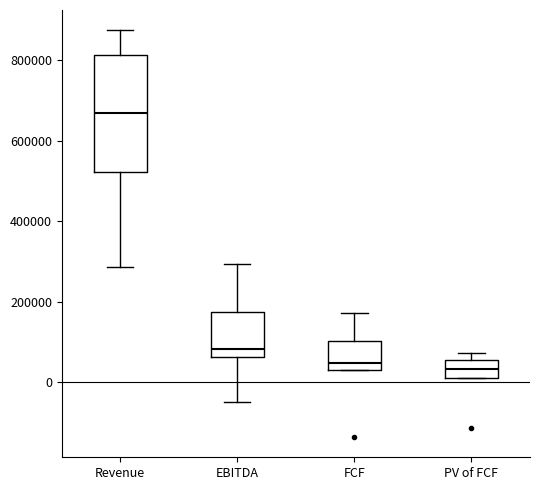

Reading left to right, read every box against the y-axis: the position of its median line, the range the box covers, and the ends of its whiskers. The values are not printed on the chart, so give them approximately, as read against the axis.

Revenue: median 660000, box 520000 to 820000, whiskers 280000 to 880000
EBITDA: median 80000, box 60000 to 180000, whiskers -40000 to 300000
FCF: median 40000 (just above the box's lower edge), box 40000 to 100000, whiskers 20000 to 180000
PV of FCF: median 40000, box 0 to 60000, whiskers 0 to 80000